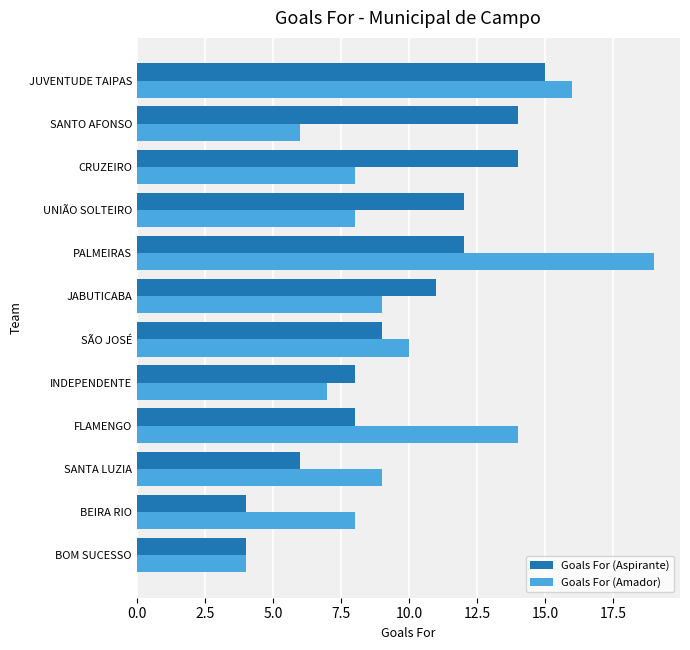

Count the number of categories in the chart.

12